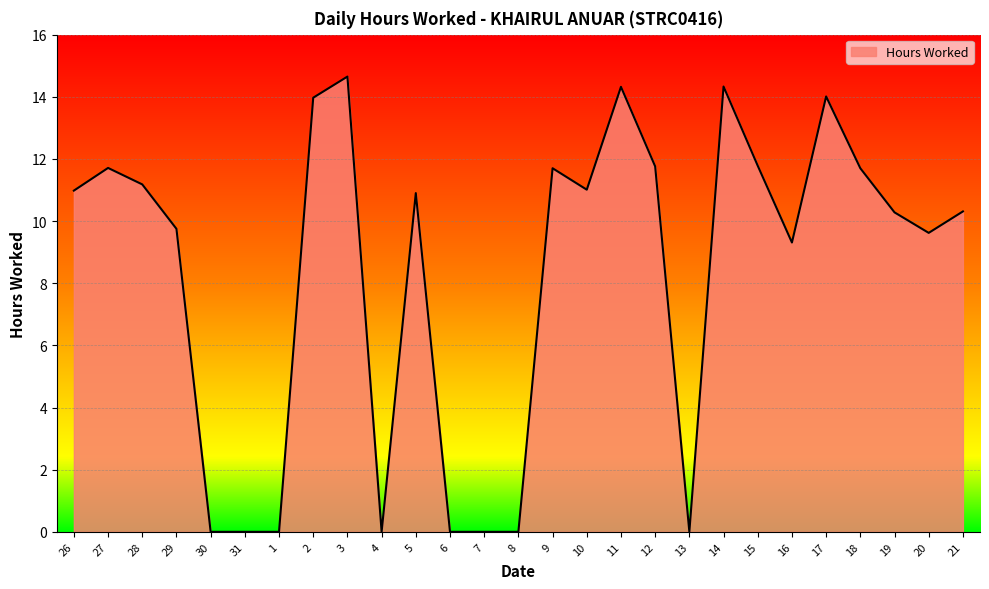

What is the sum of the values at 13 and 2?

14.0